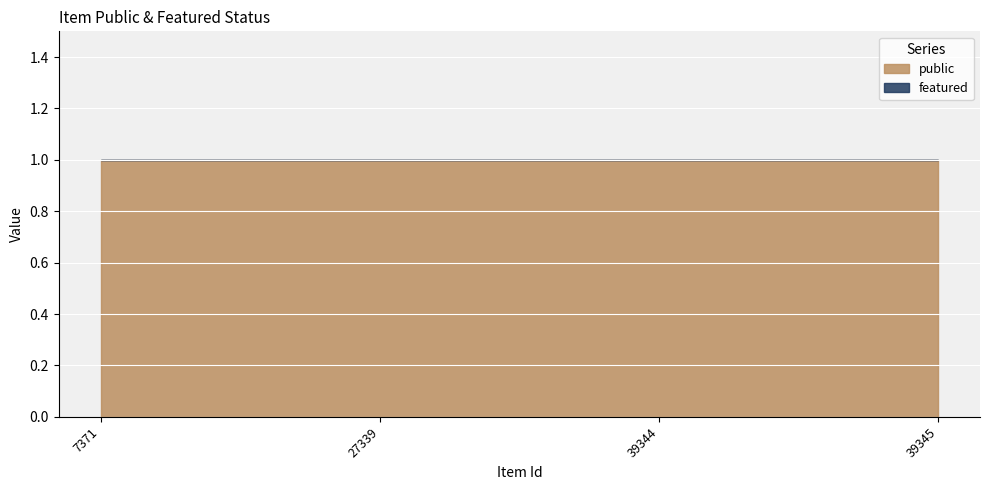

True or false: featured and public intersect in this chart.

False